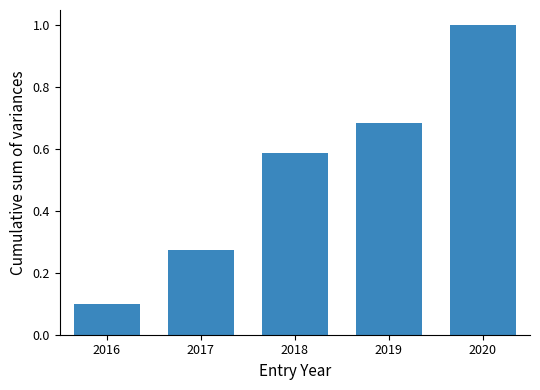

At which label is the value closest to 0?

2016